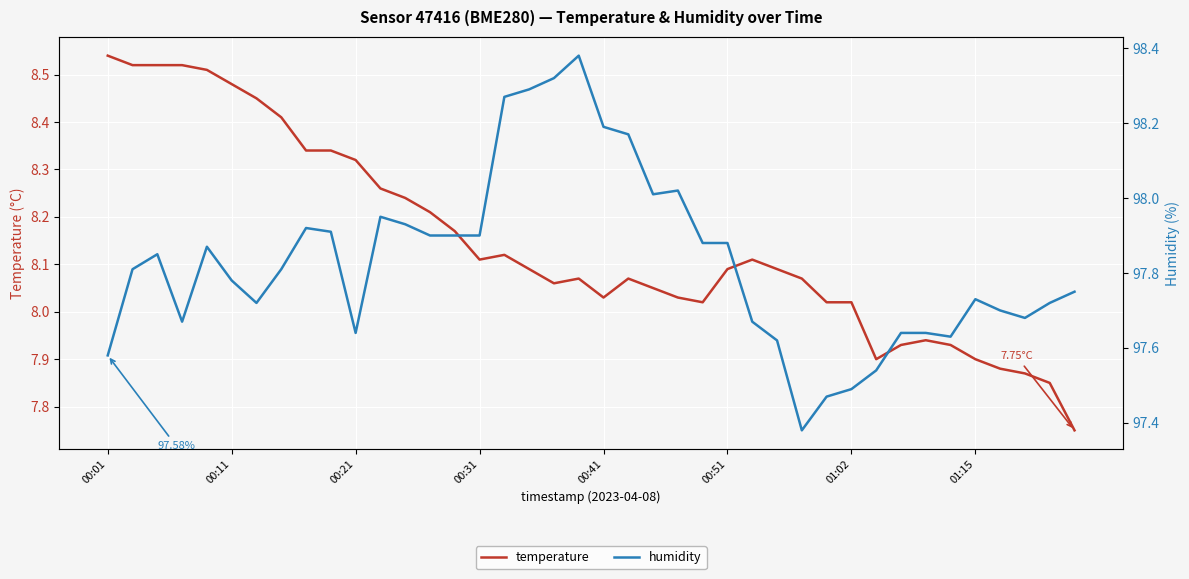

What value does the temperature series have at 00:21?

8.3